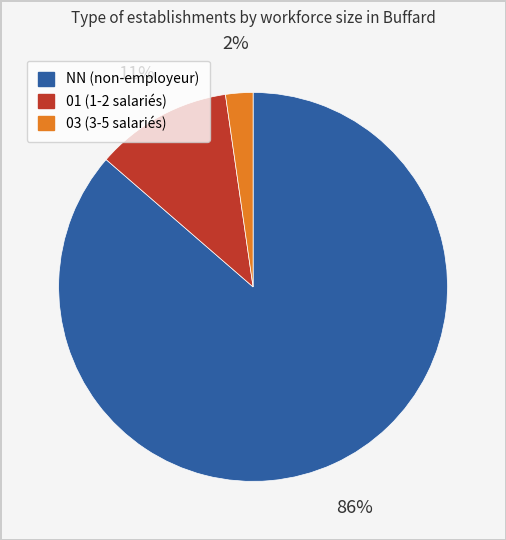

Is there a majority slice in this chart?

Yes